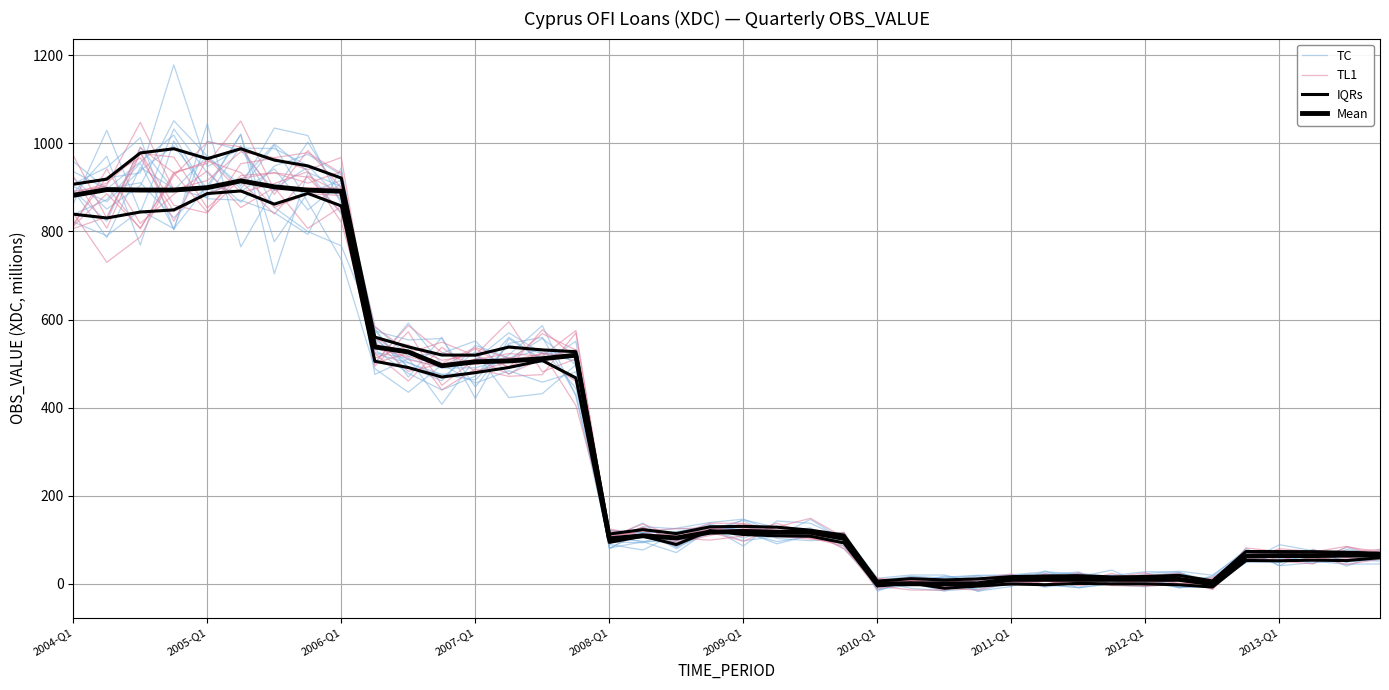

The IQRs series shows 198.2 at 11. True or false?

False